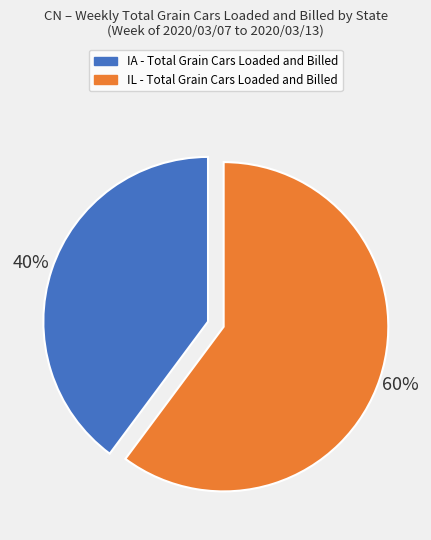

To the nearest percent, what percentage of the pie is IA?

40%